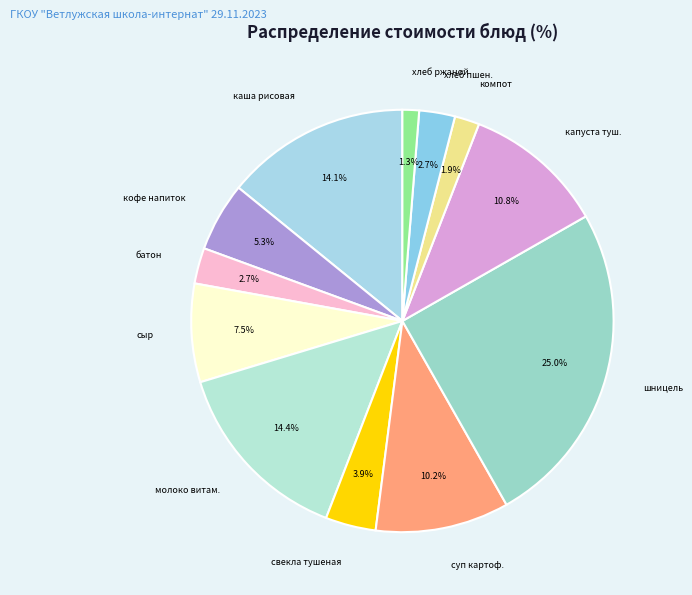

Between свекла тушеная and каша рисовая, which is larger?

каша рисовая